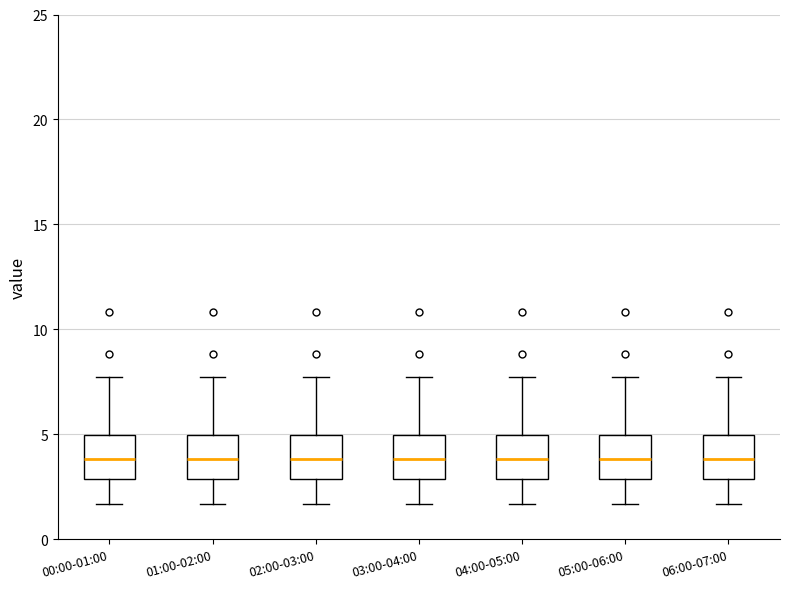

Where does the median line of the box for 06:00-07:00 sit on the y-axis? The values are not printed on the chart, so give them approximately, as read against the axis.

4.0